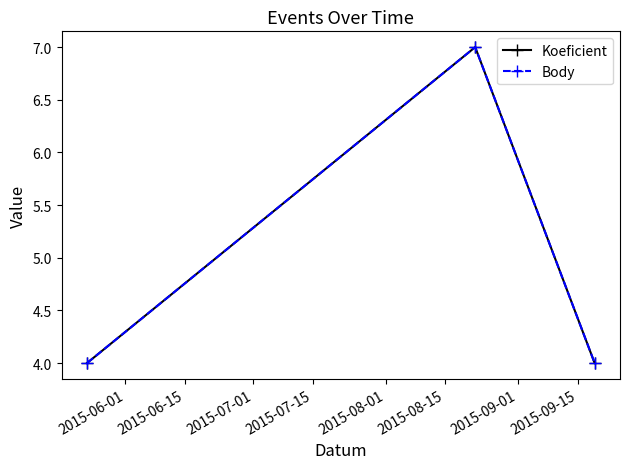

At which label is Koeficient closest to 5?

2015-06-01